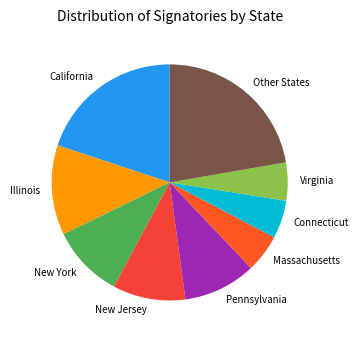

Which has a higher value, Other States or Pennsylvania?

Other States